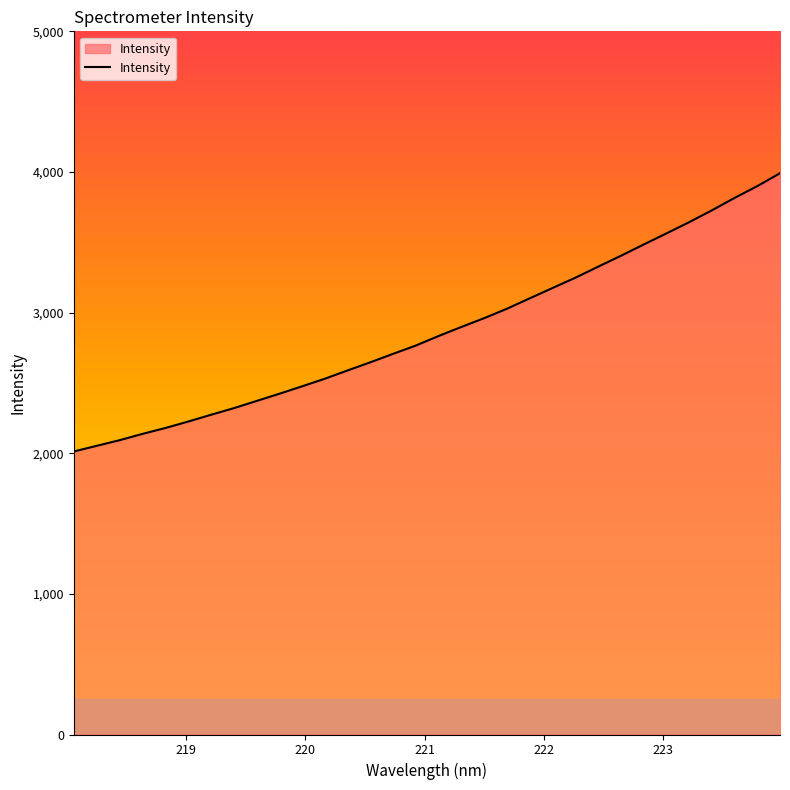

What is the maximum value shown in the chart?

3991.2